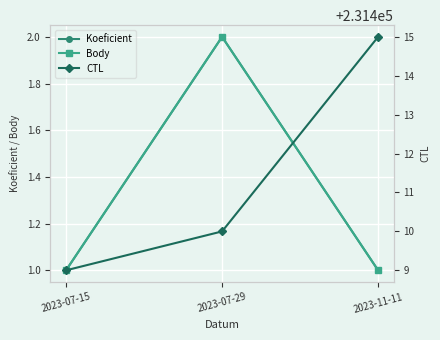

Does the chart display data point markers on the line(s)?

Yes